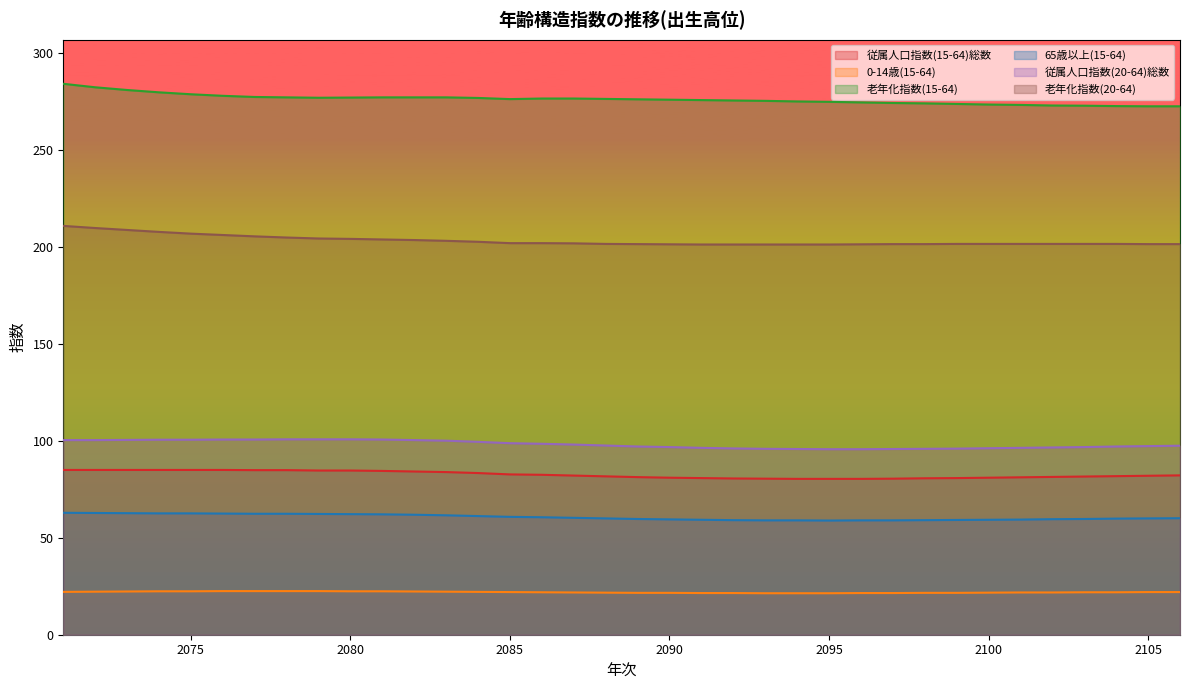

How many lines are shown in the chart?

6